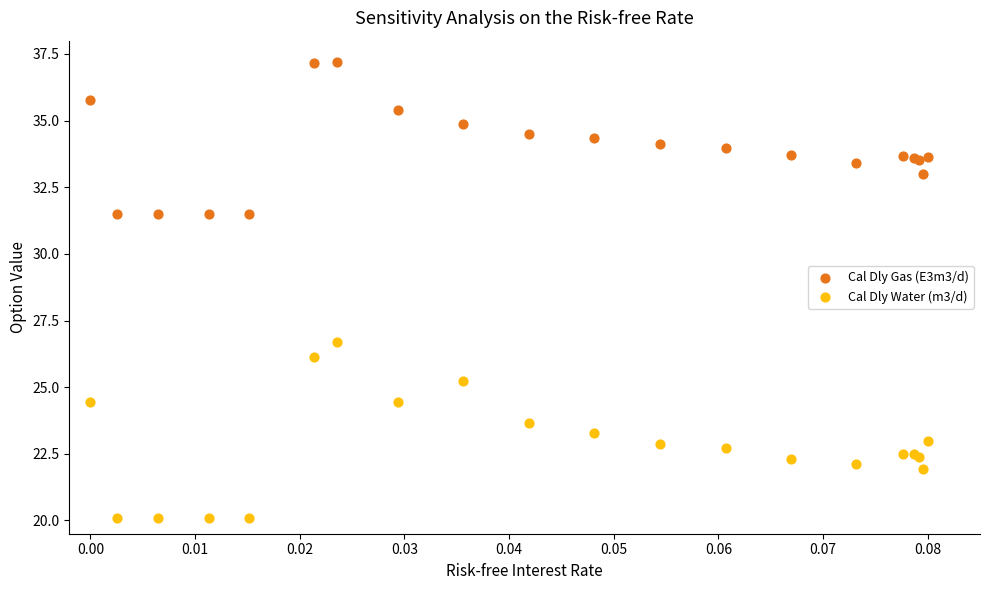

Which series contains the highest Y value?

Cal Dly Gas (E3m3/d)